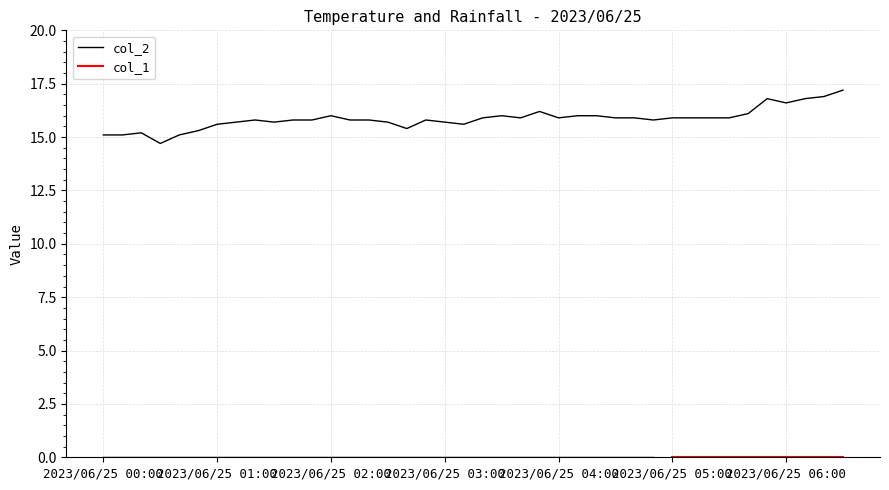

List the labels in order of value, largest first.

2023/06/25 06:30, 2023/06/25 06:20, 2023/06/25 05:50, 2023/06/25 06:10, 2023/06/25 06:00, 2023/06/25 03:50, 2023/06/25 05:40, 2023/06/25 02:00, 2023/06/25 03:30, 2023/06/25 04:10, 2023/06/25 04:20, 2023/06/25 03:20, 2023/06/25 03:40, 2023/06/25 04:00, 2023/06/25 04:30, 2023/06/25 04:40, 2023/06/25 05:00, 2023/06/25 05:10, 2023/06/25 05:20, 2023/06/25 05:30, 2023/06/25 01:20, 2023/06/25 01:40, 2023/06/25 01:50, 2023/06/25 02:10, 2023/06/25 02:20, 2023/06/25 02:50, 2023/06/25 04:50, 2023/06/25 01:10, 2023/06/25 01:30, 2023/06/25 02:30, 2023/06/25 03:00, 2023/06/25 01:00, 2023/06/25 03:10, 2023/06/25 02:40, 2023/06/25 00:50, 2023/06/25 00:20, 2023/06/25 00:00, 2023/06/25 00:10, 2023/06/25 00:40, 2023/06/25 00:30